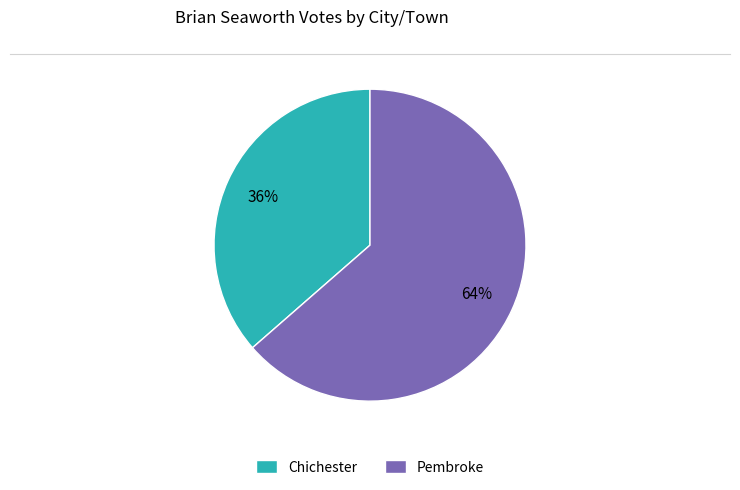

To the nearest percent, what is the combined percentage of Chichester and Pembroke?

100%